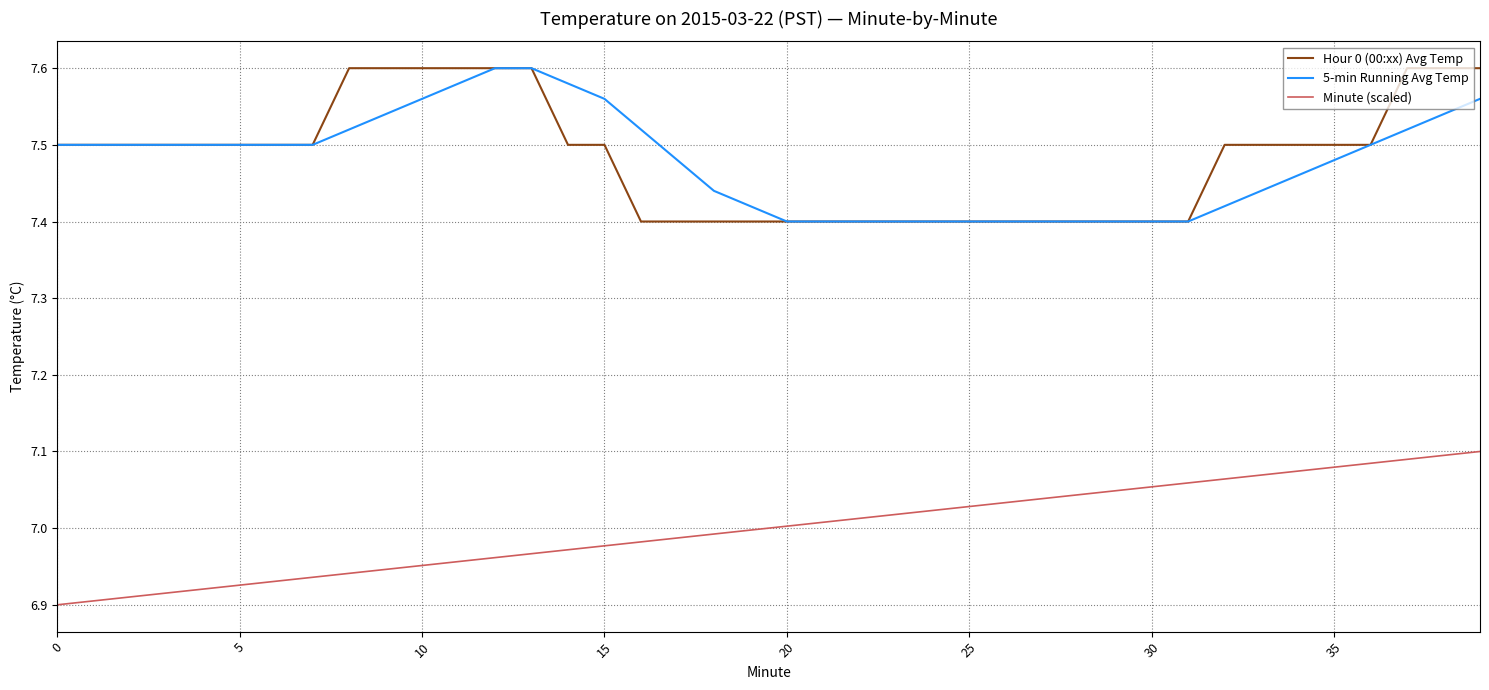

True or false: Hour 0 (00:xx) Avg Temp and Minute (scaled) cross at least once.

False